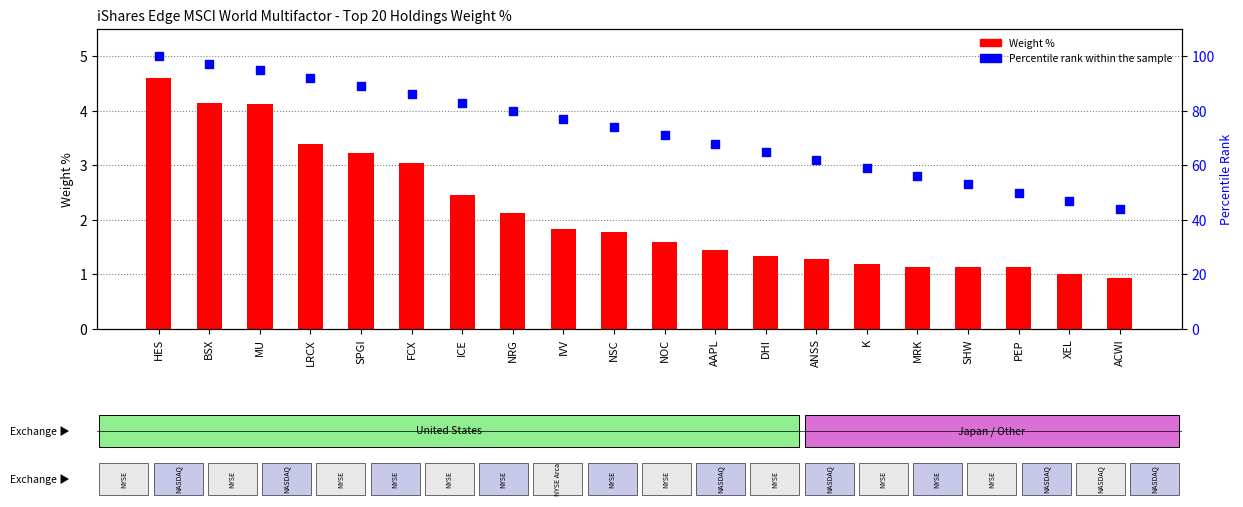

Which series has the widest spread of Y values?

Percentile rank within the sample